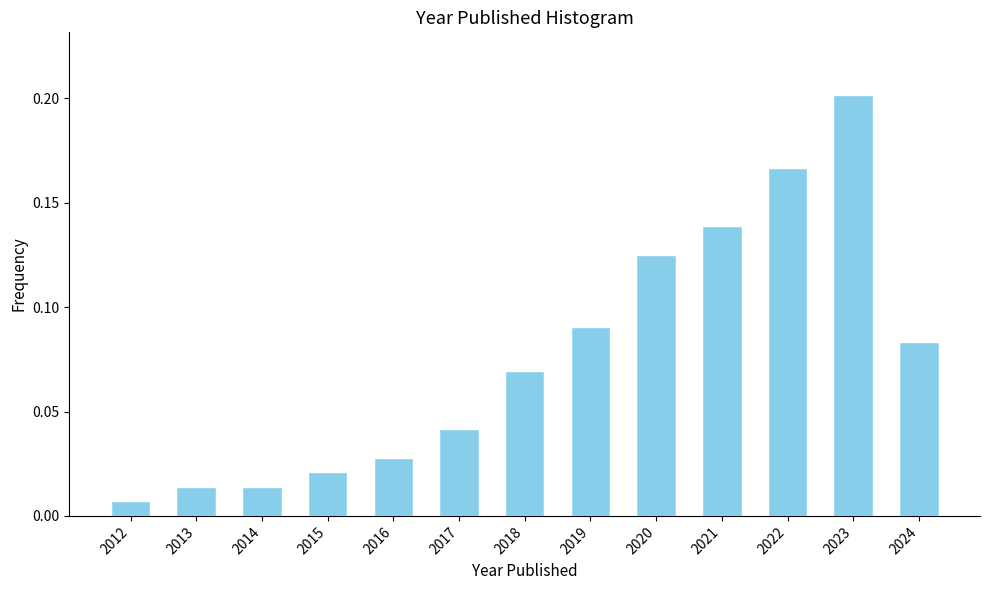

What is the sum of all values?

1.0